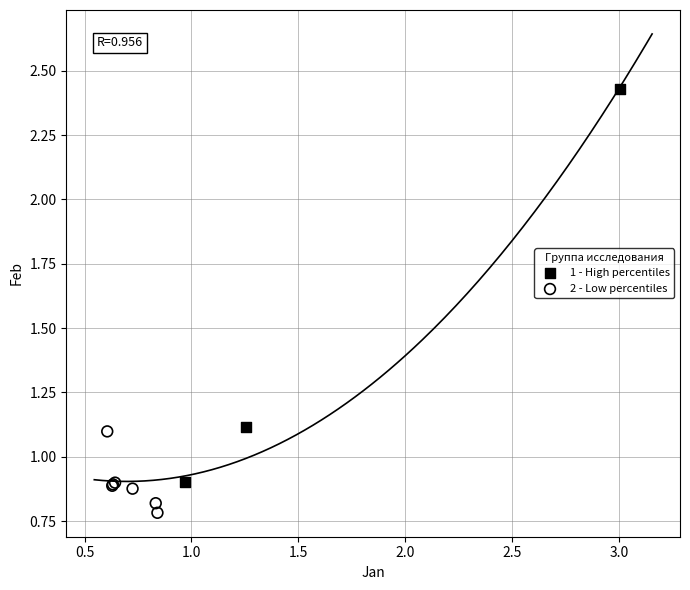

Which series reaches the maximum Y coordinate?

1 - High percentiles